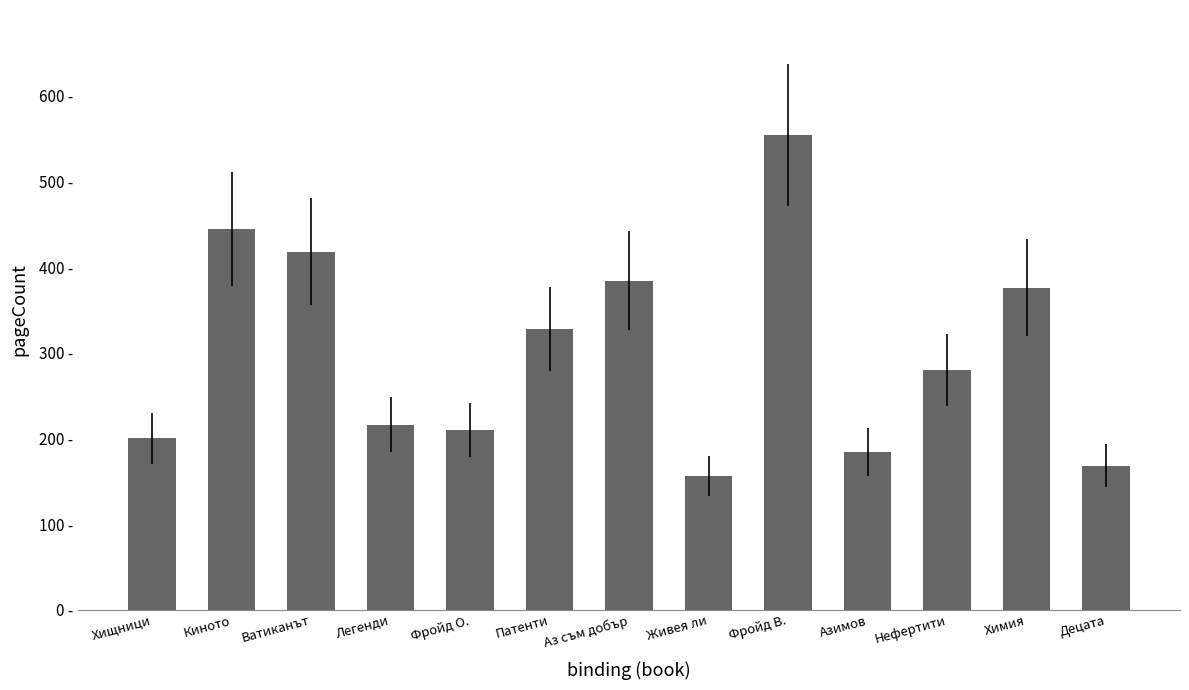

What is the ratio of the value at Химия to the value at Живея ли?

2.4